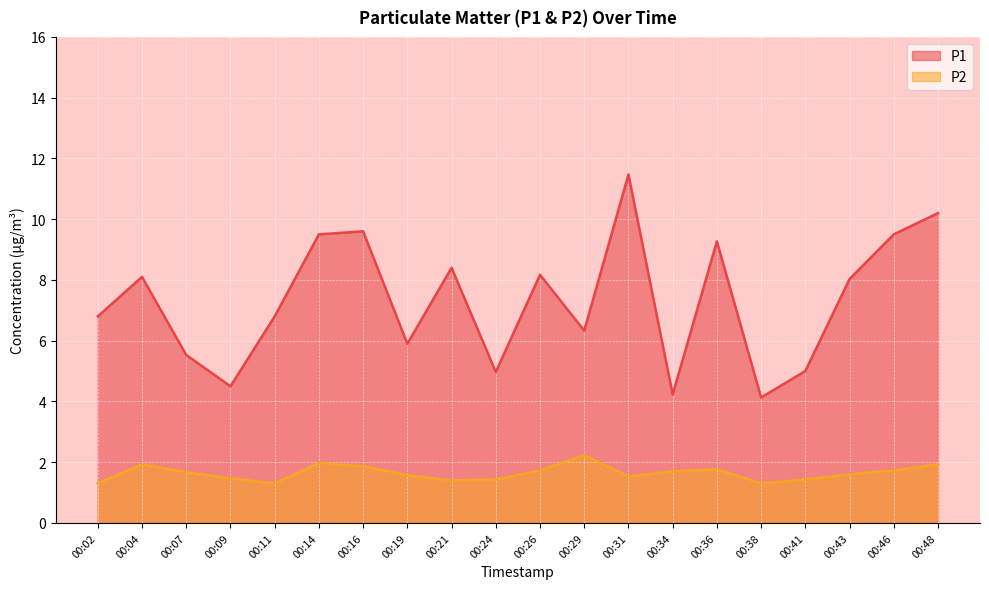

What is the value of the P1 point at the 18th from the left?

8.0